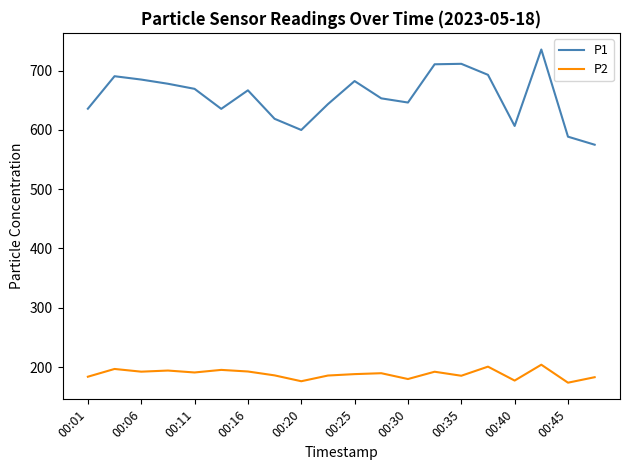

What is the smallest value displayed?

173.6